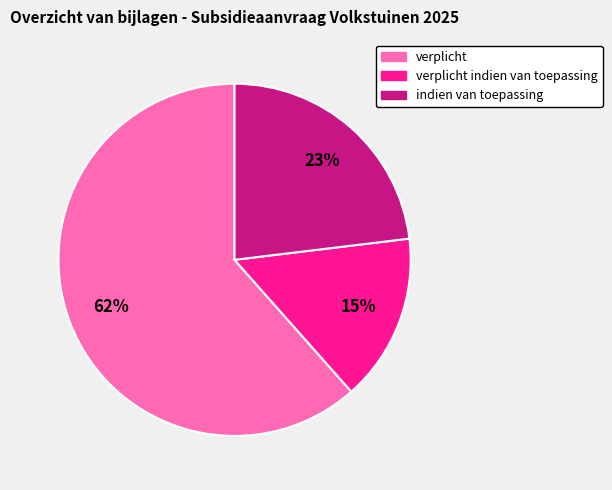

Is the sum of verplicht and verplicht indien van toepassing greater than half?

Yes